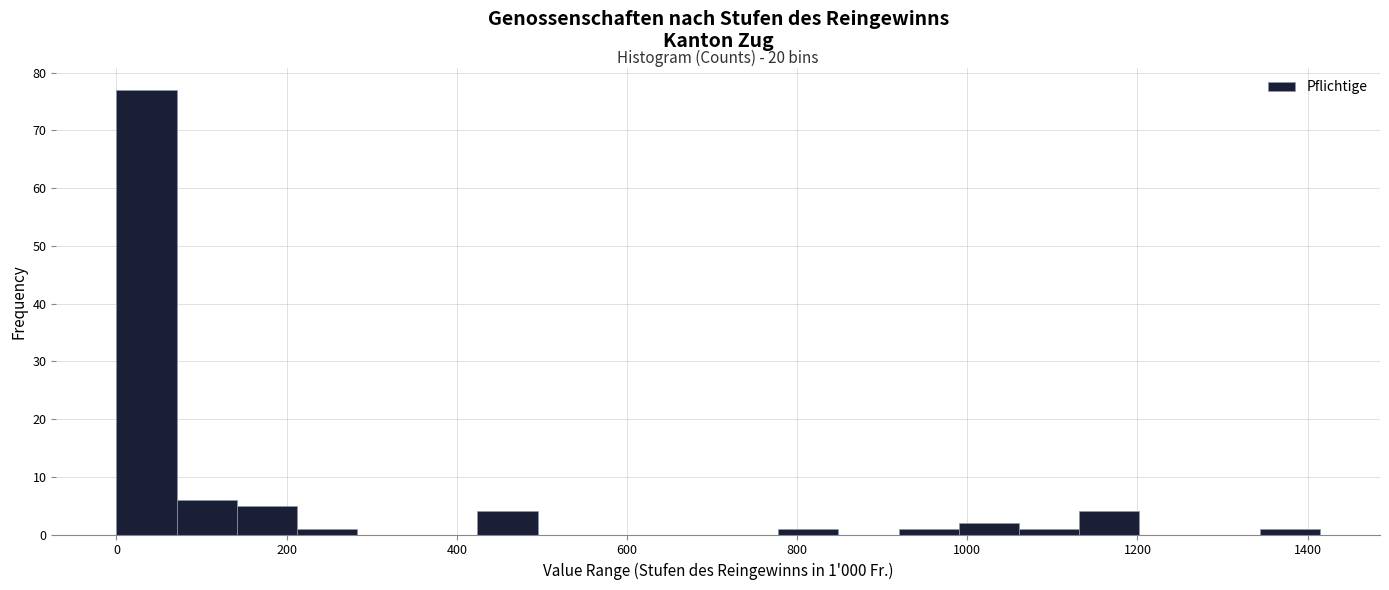

Read against the x-axis, roughly where is the centre of the tallest bar?

40